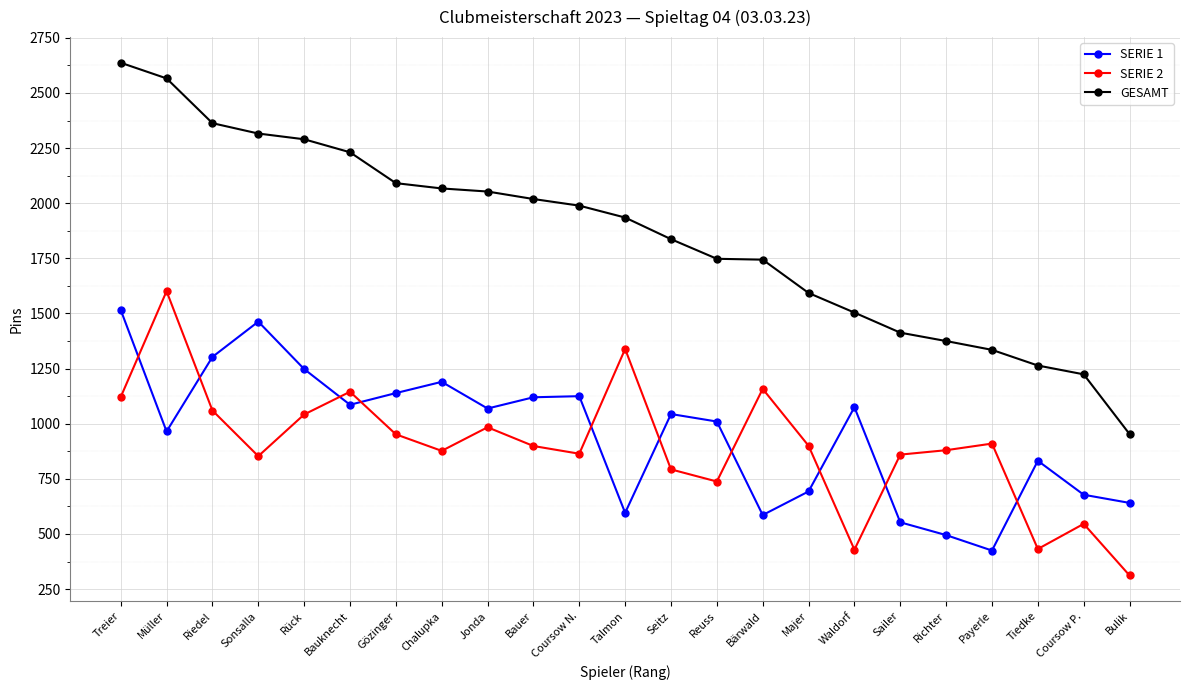

What is the highest value of the SERIE 1 series?

1516